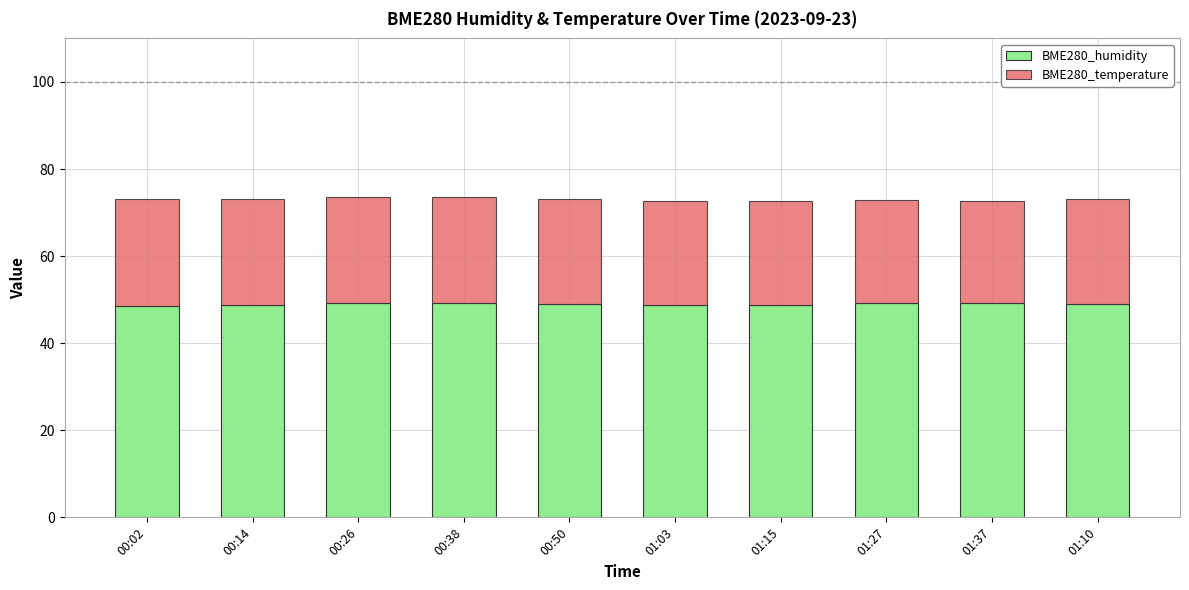

How many data points does each series have?

10